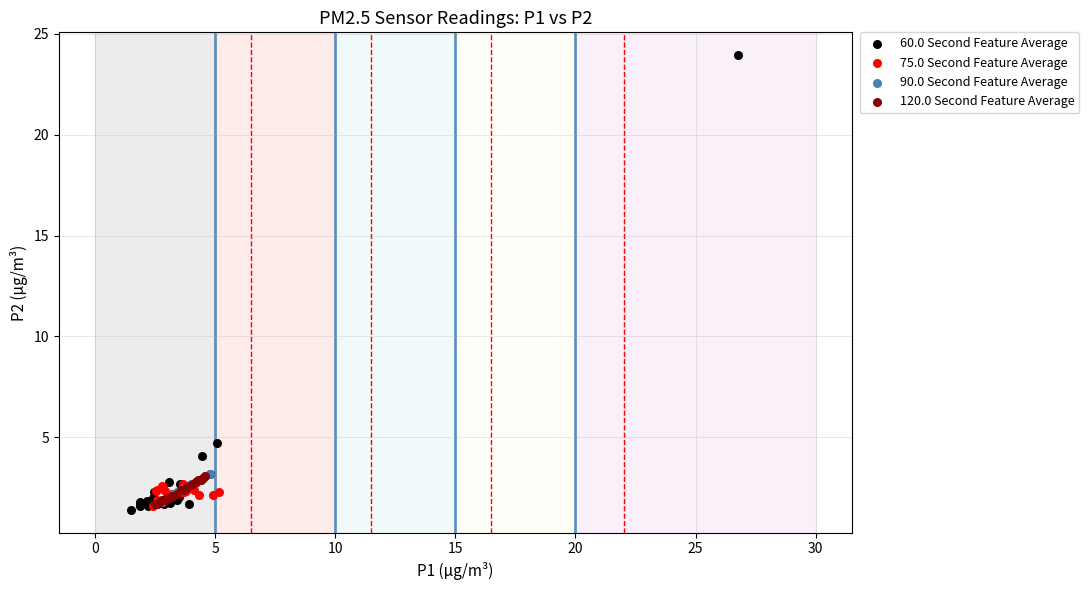

Which series contains the highest Y value?

60.0 Second Feature Average